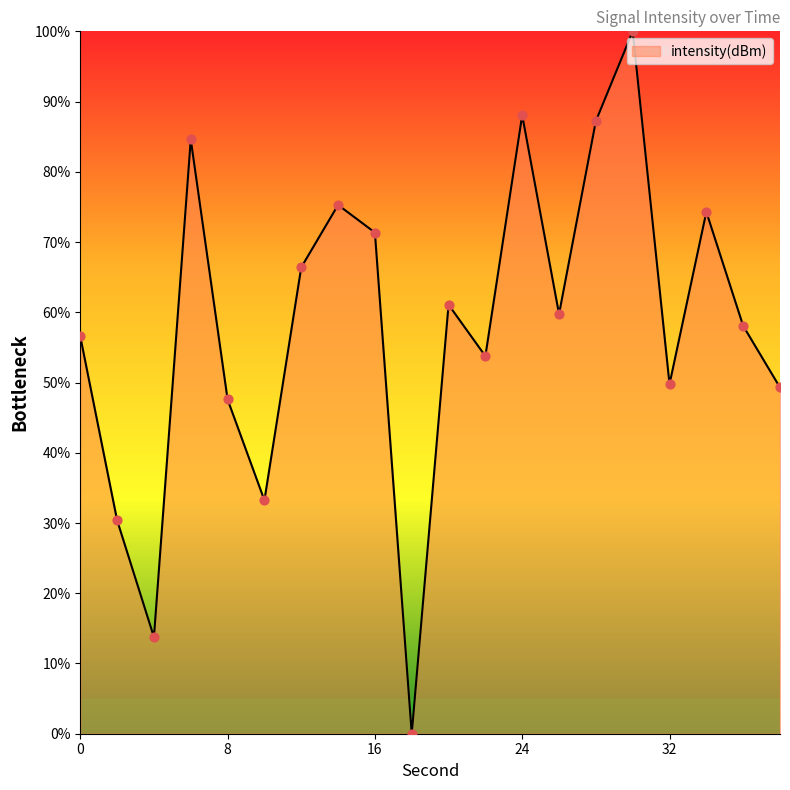

What is the greatest value displayed?

100.0